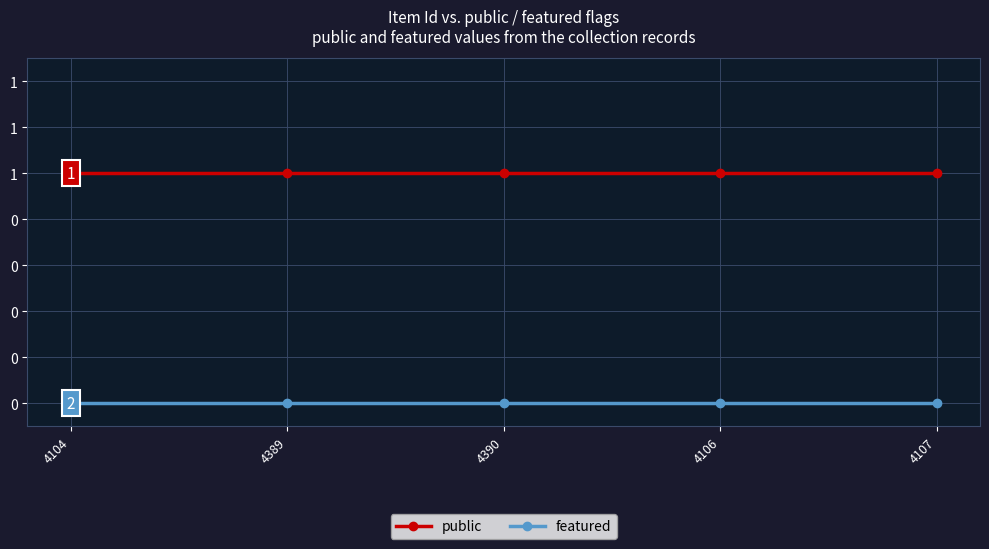

True or false: featured has a value of 0 at 4104.

True